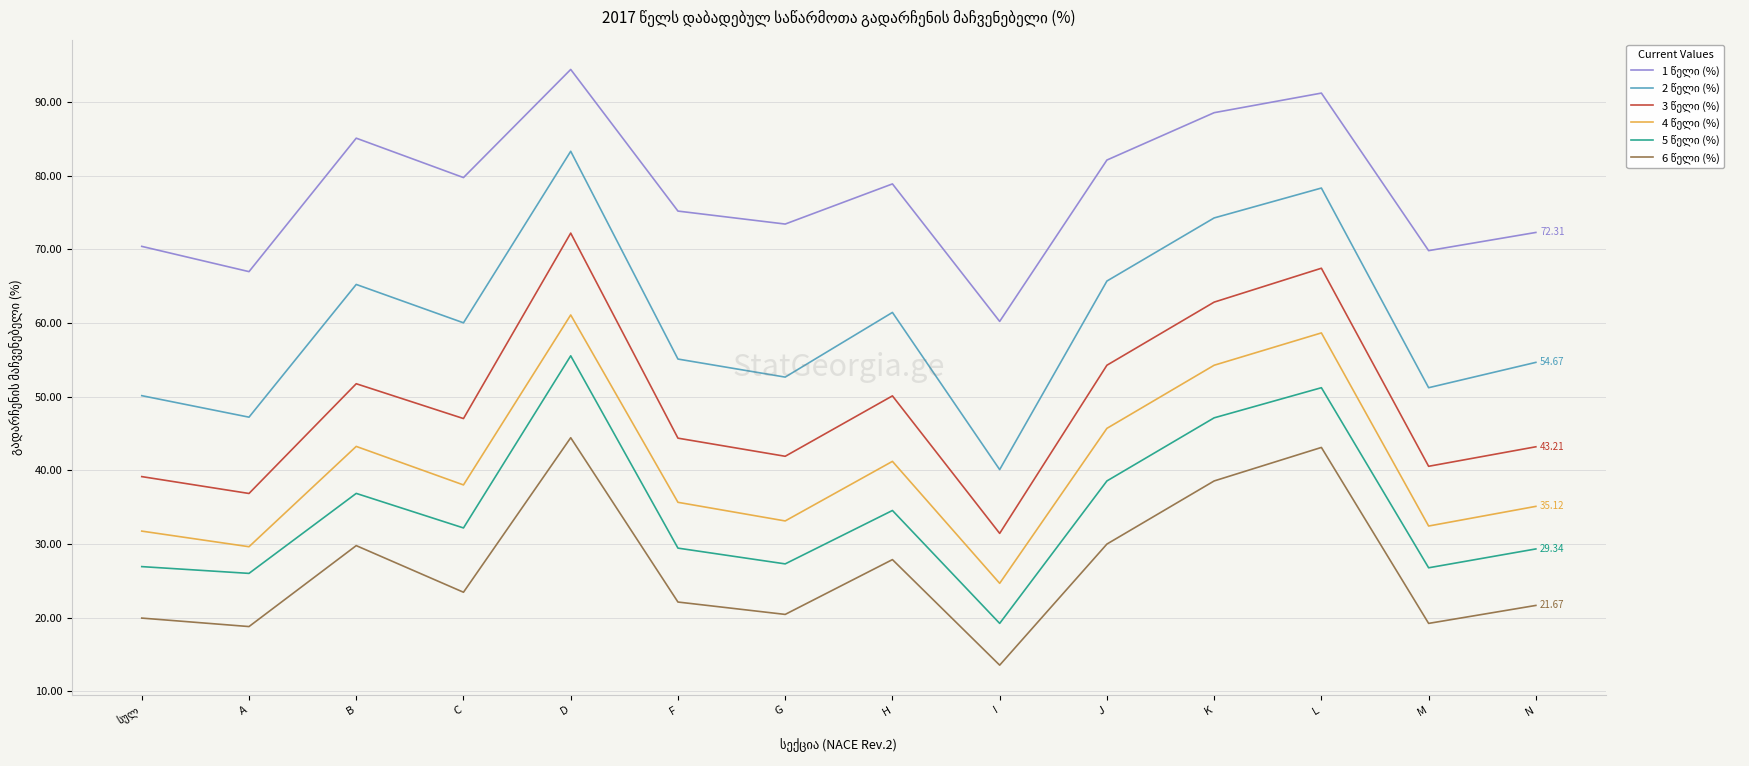

What is the difference between the highest and lowest values at G?

53.0